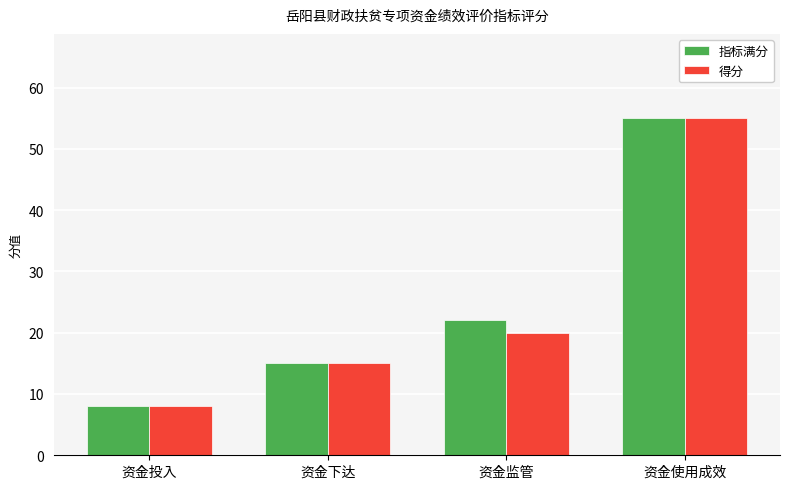

What is the label of the 2nd bar from the right?

资金监管